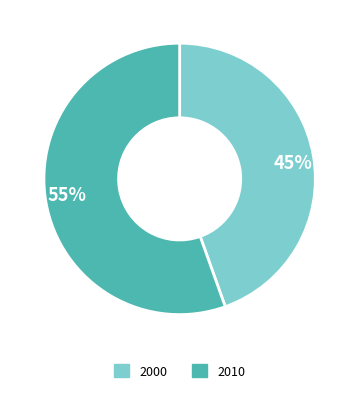

Between 2010 and 2000, which is larger?

2010